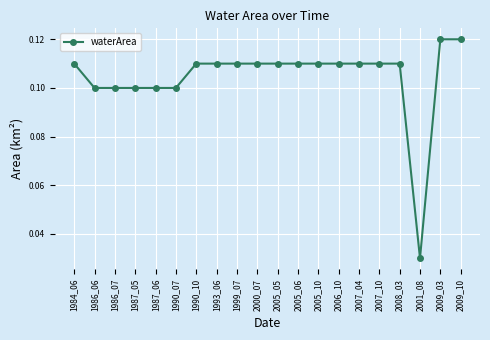

At which category does the chart reach its minimum across all series?

2001_08